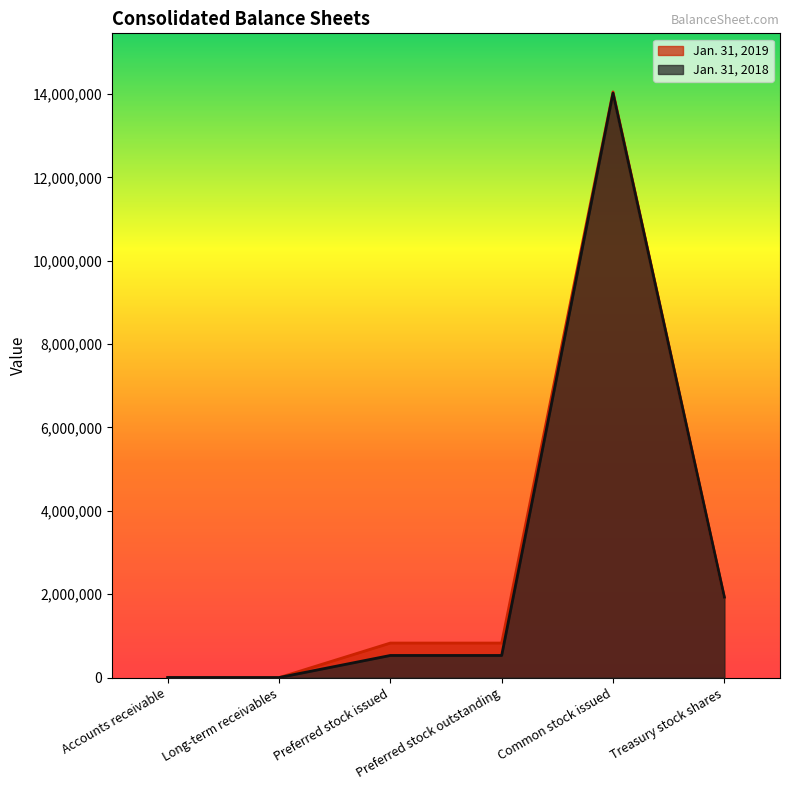

How many lines are shown in the chart?

2